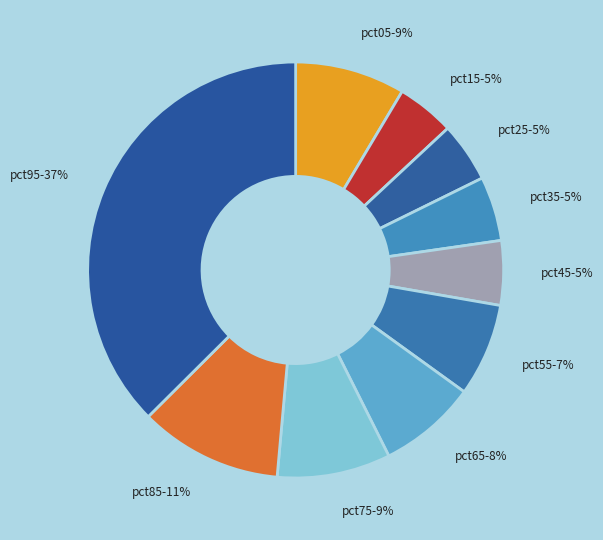

Which slice is the largest?

pct95